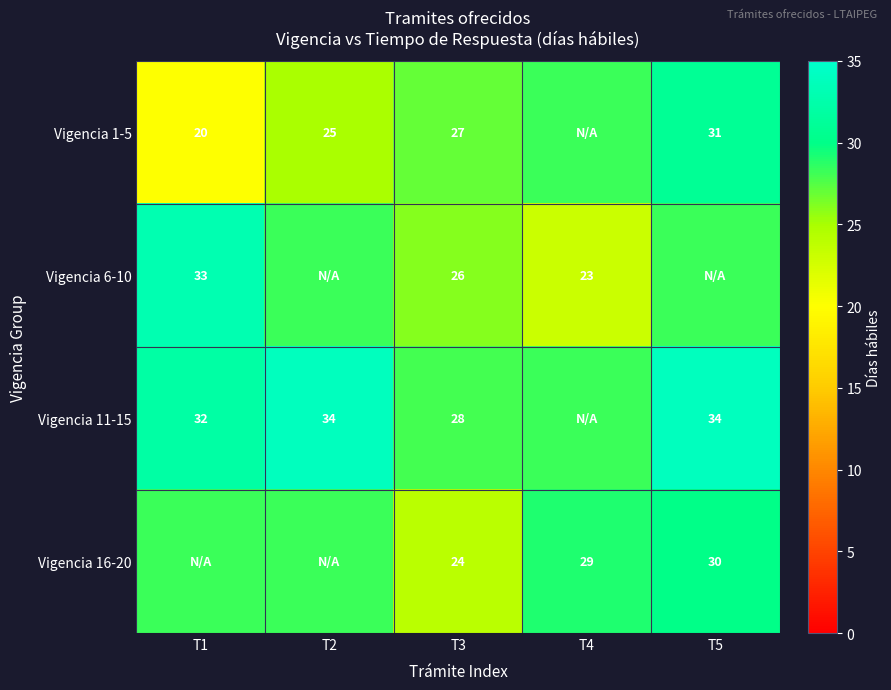

How many data points does each series have?

5